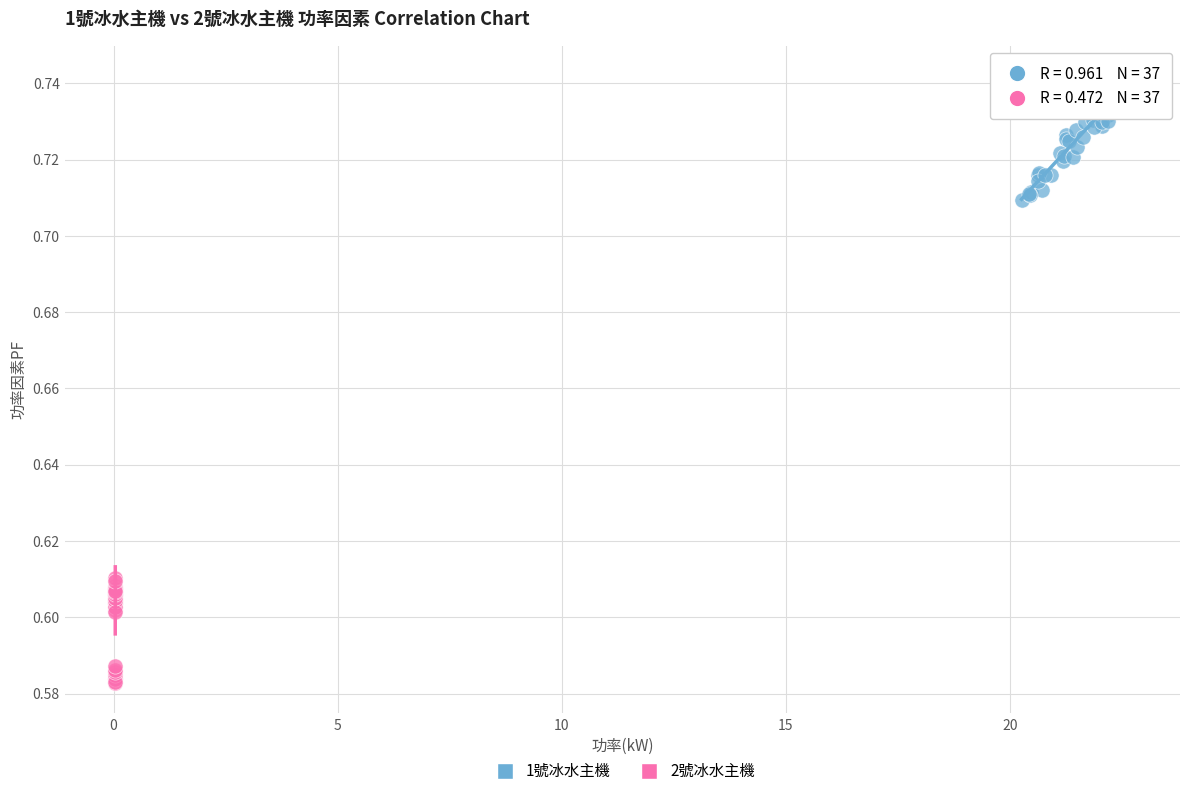

Which series reaches the minimum Y coordinate?

2號冰水主機